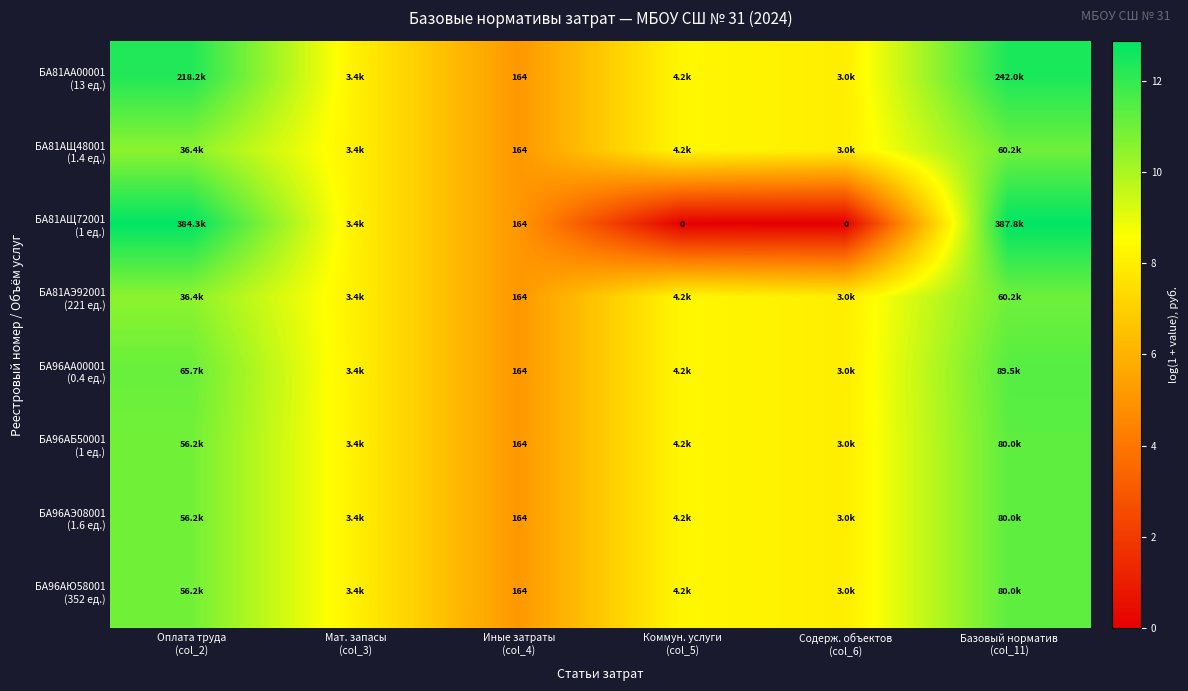

What value does the БА81АЩ72001 (1 ед.) series have at Иные затраты (col_4)?

5.1